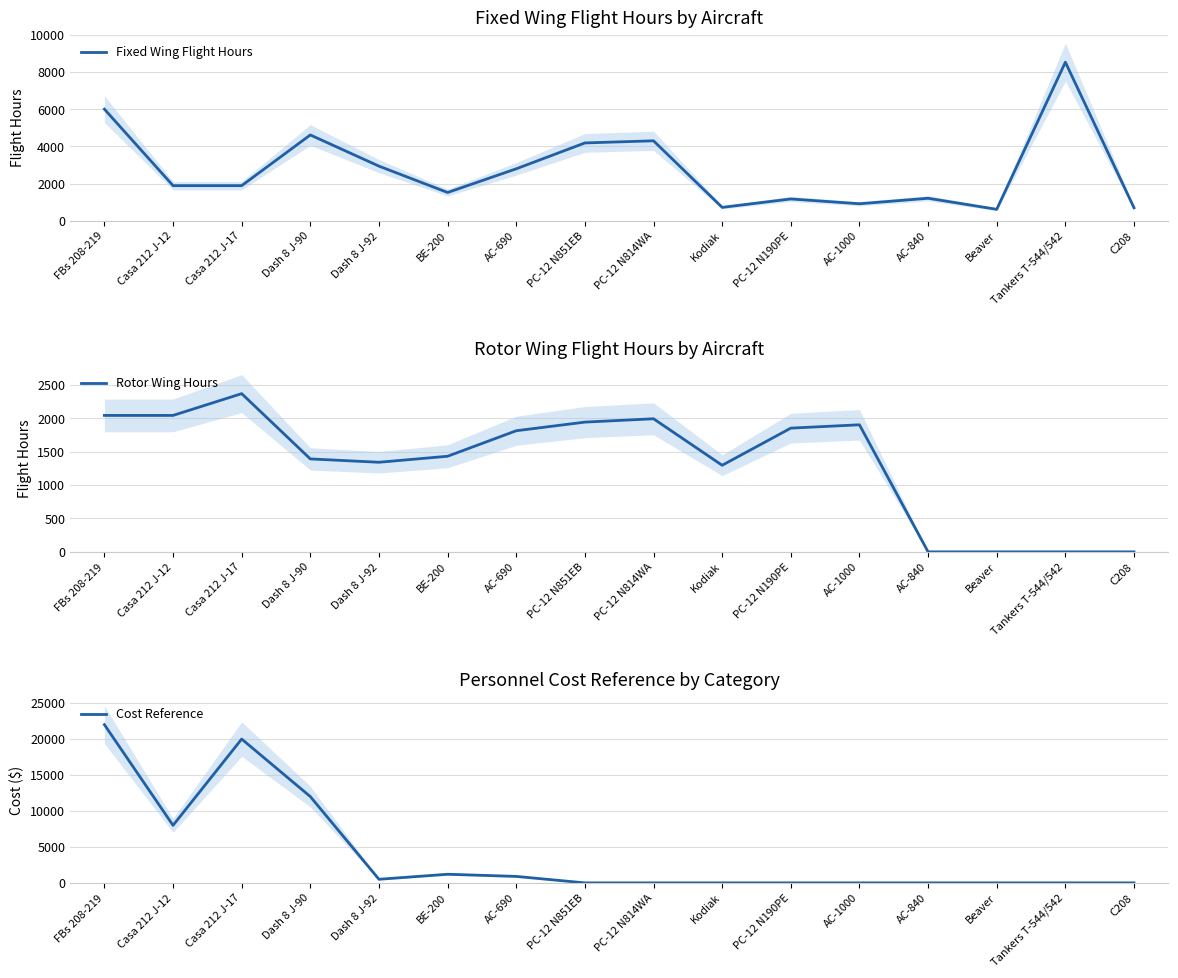

Rank the series at Kodiak from highest to lowest value.

Rotor Wing Hours, Fixed Wing Flight Hours, Cost Reference